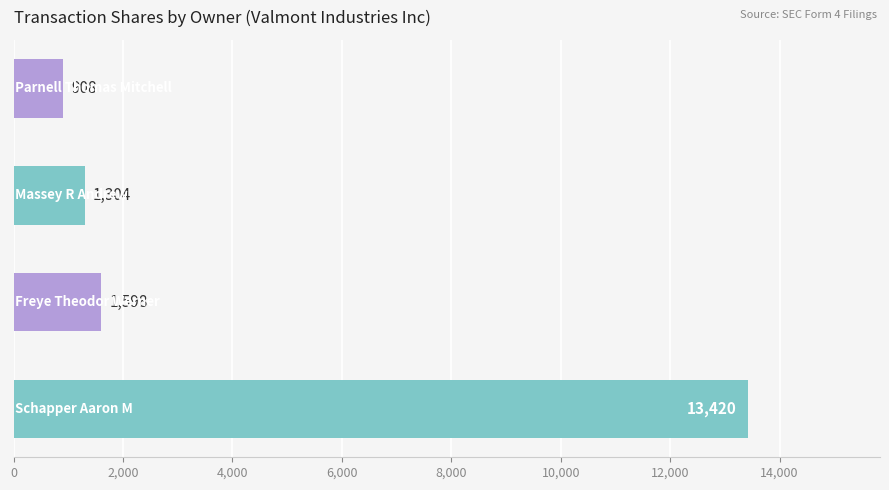

What is the maximum value shown in the chart?

13420